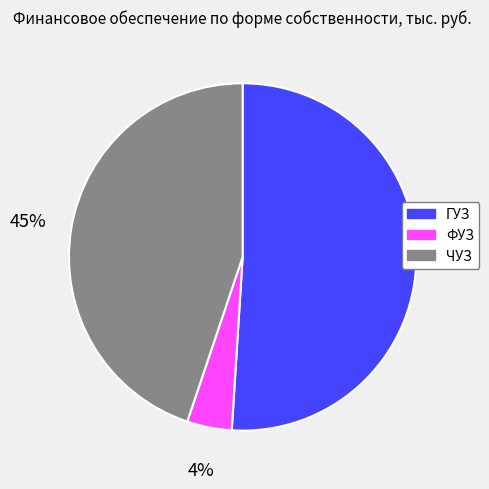

What percentage is the ЧУЗ slice, to the nearest percent?

45%